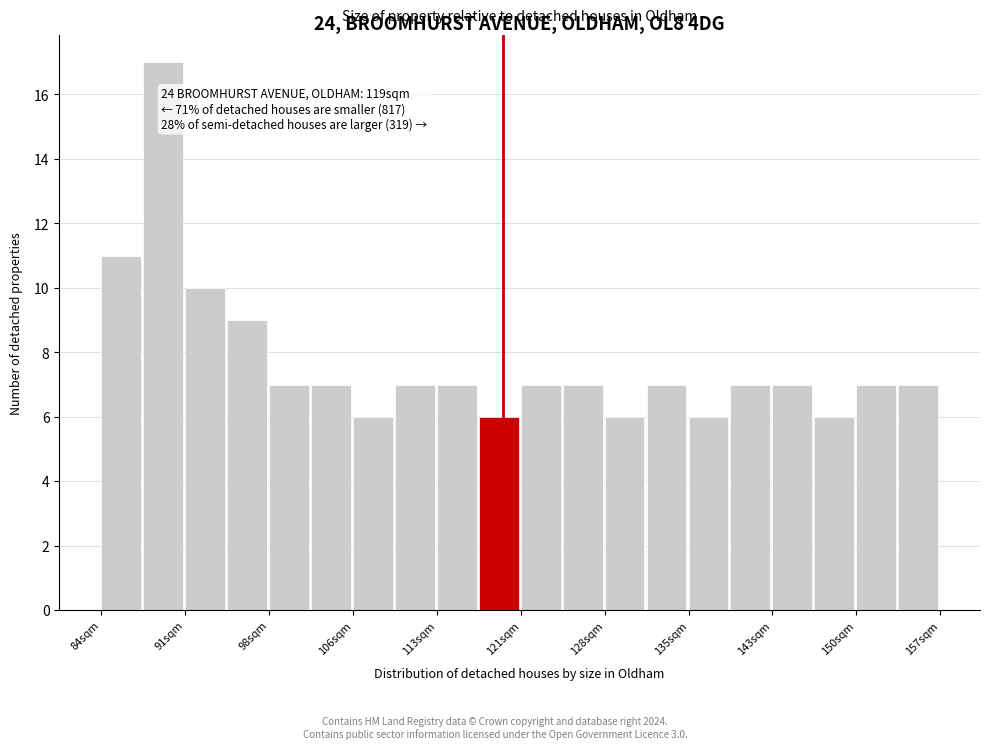

Read against the x-axis, roughly where is the centre of the tallest bar?

89